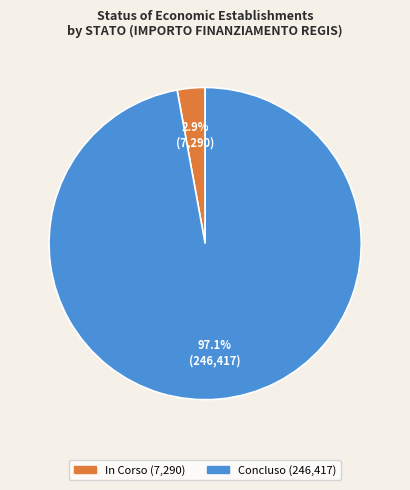

To the nearest percent, what is the difference between the largest and smallest slice percentages?

94%